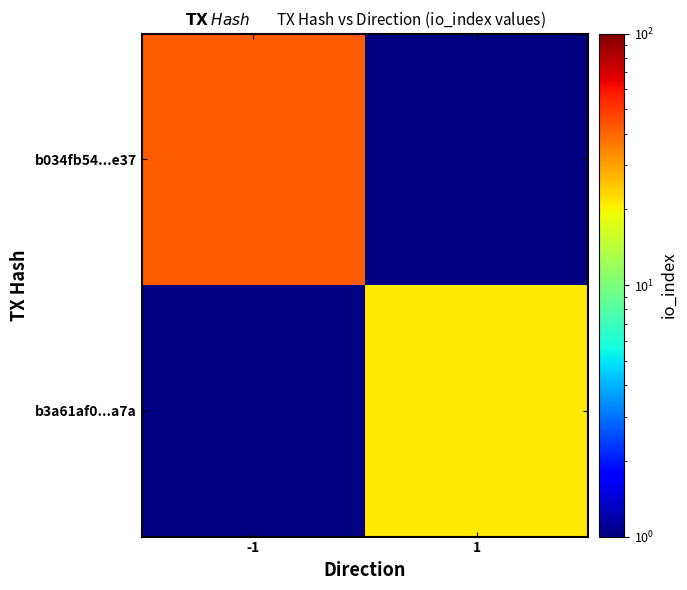

Which category has the highest value in the b034fb54...e37 series?

-1